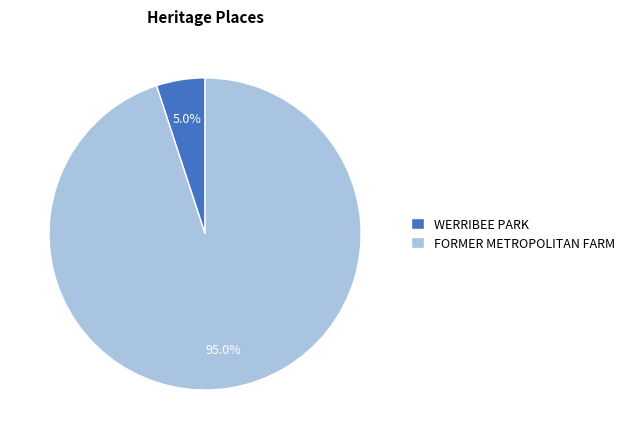

Which category accounts for the majority?

FORMER METROPOLITAN FARM